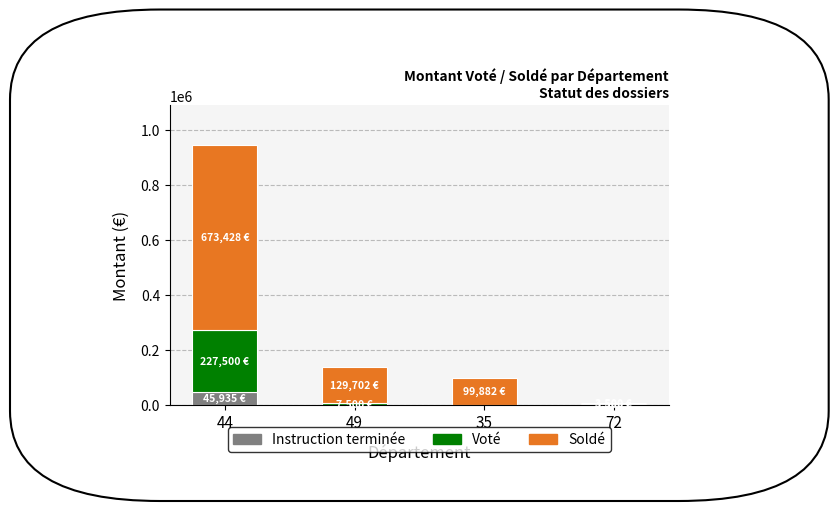

What is the maximum value for Instruction terminée?

45934.8